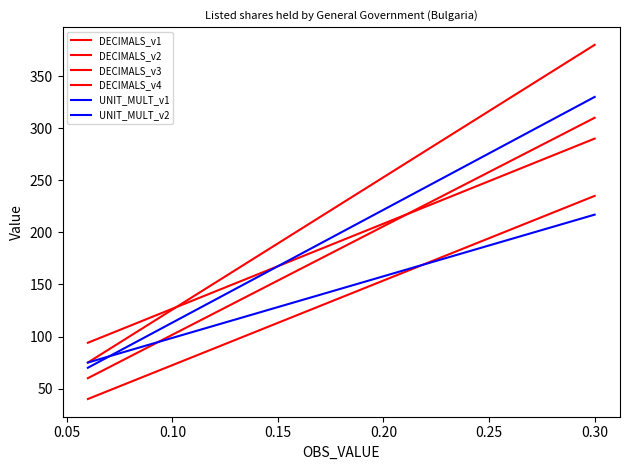

What is the average value of the DECIMALS_v4 series?

227.5